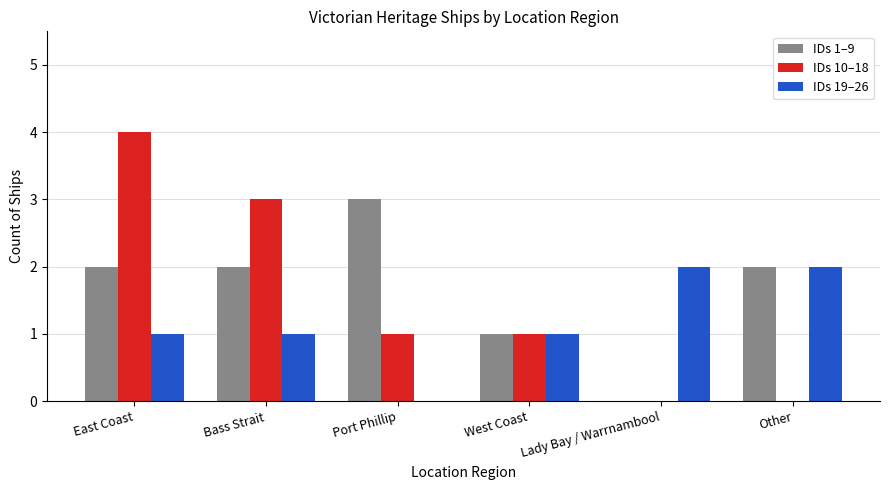

What is the greatest value displayed?

4